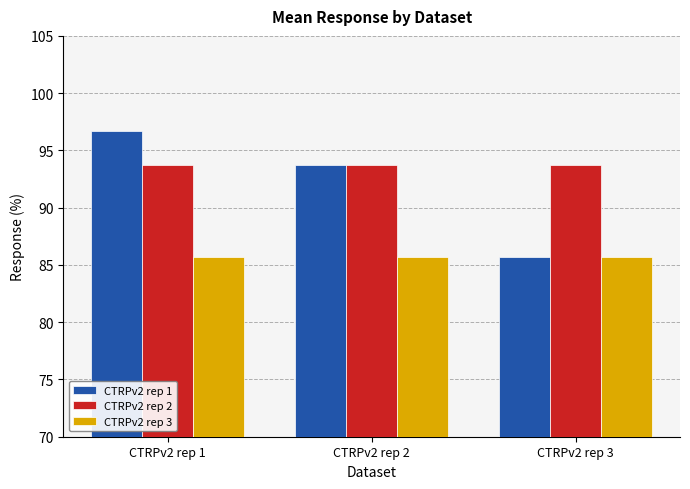

The CTRPv2 rep 2 series shows 93.7 at CTRPv2 rep 2. True or false?

True